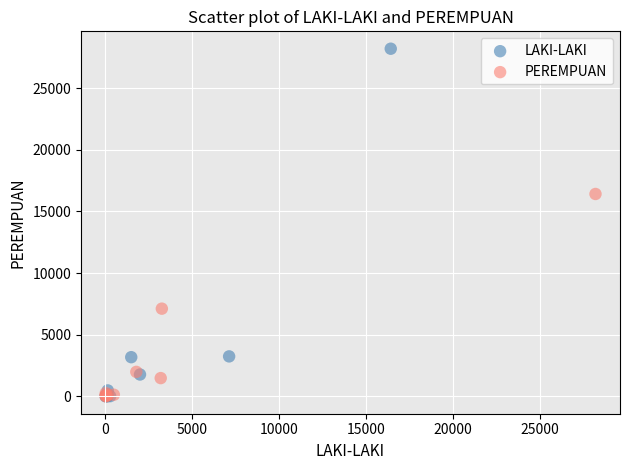

Which series reaches the maximum Y coordinate?

LAKI-LAKI